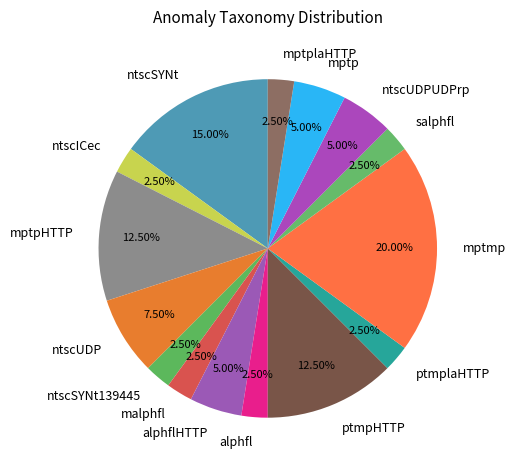

Which category has the biggest portion of the pie?

mptmp